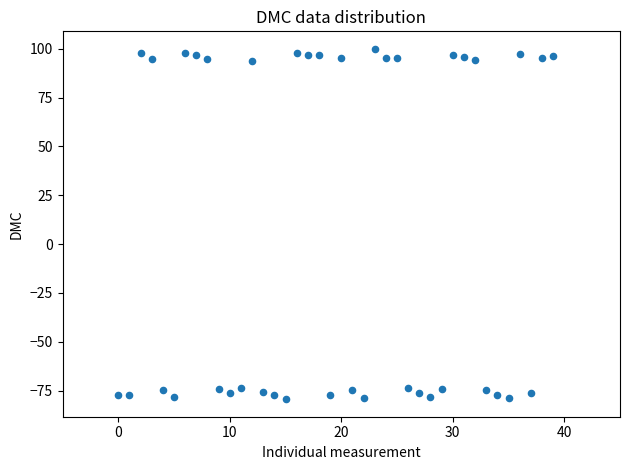

What is the range of Y values (max minus min)?

179.3